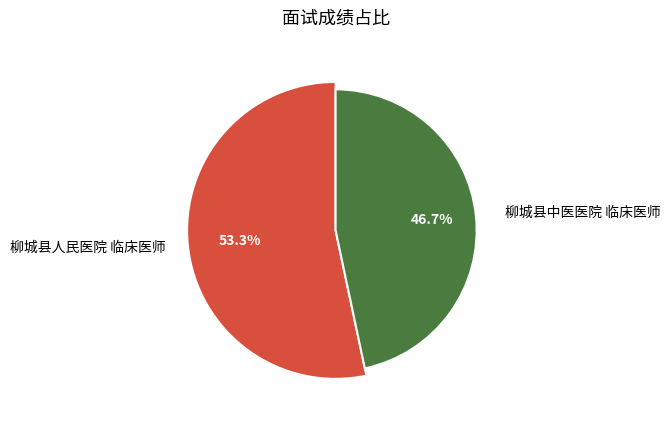

Which slice is the smallest?

柳城县中医医院 临床医师